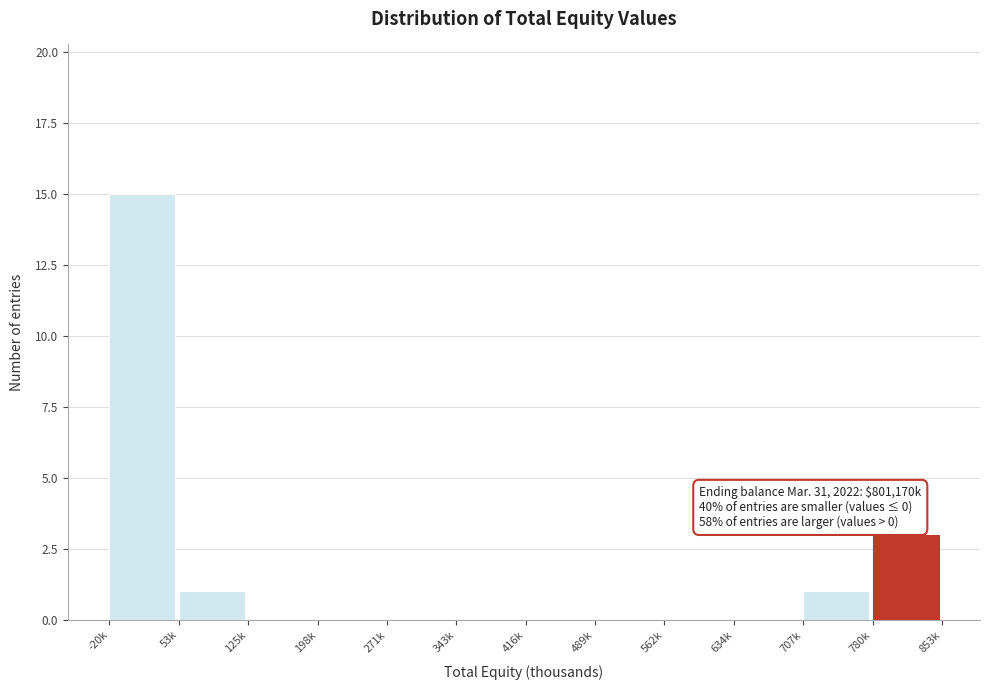

Reading left to right, extract all data points from this chart.

-20k=15	53k=1	125k=0	198k=0	271k=0	343k=0	416k=0	489k=0	562k=0	634k=0	707k=1	780k=3